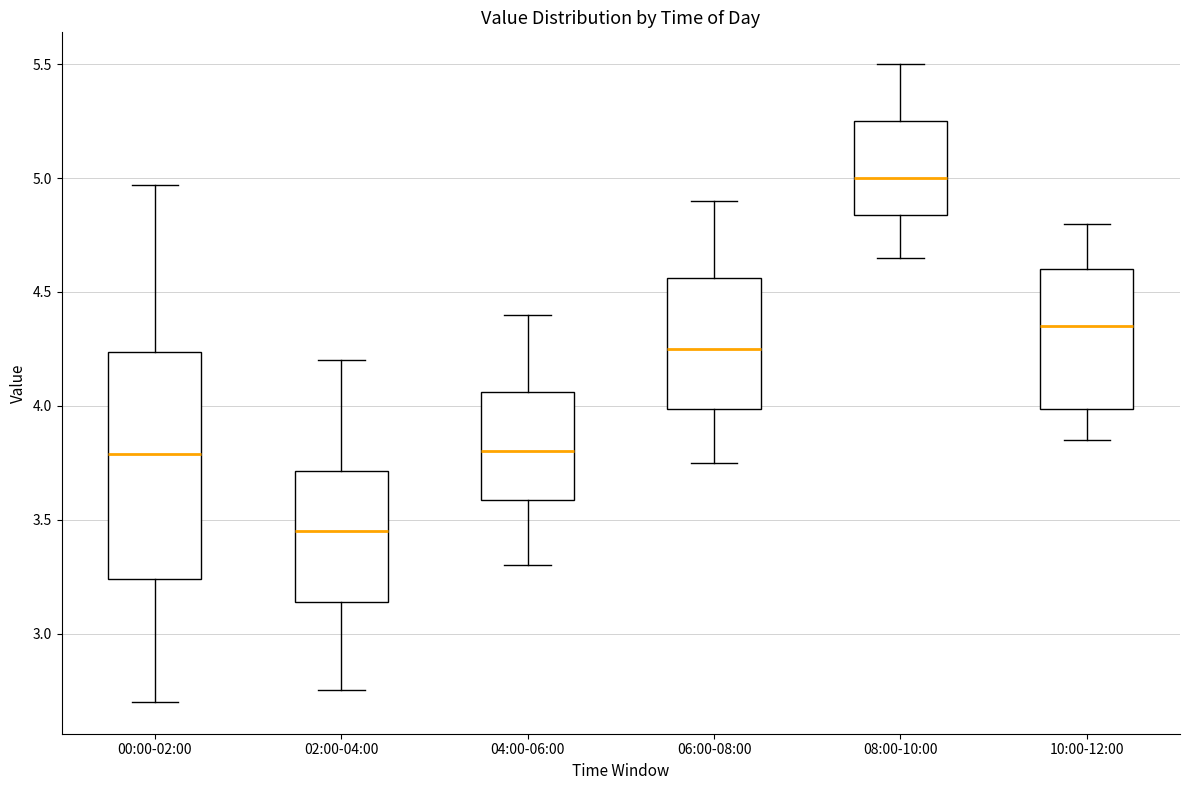

Reading left to right, read every box against the y-axis: the position of its median line, the range the box covers, and the ends of its whiskers. The values are not printed on the chart, so give them approximately, as read against the axis.

00:00-02:00: median 3.80, box 3.25 to 4.25, whiskers 2.70 to 4.95
02:00-04:00: median 3.45, box 3.15 to 3.70, whiskers 2.75 to 4.20
04:00-06:00: median 3.80, box 3.60 to 4.05, whiskers 3.30 to 4.40
06:00-08:00: median 4.25, box 4.00 to 4.55, whiskers 3.75 to 4.90
08:00-10:00: median 5.00, box 4.85 to 5.25, whiskers 4.65 to 5.50
10:00-12:00: median 4.35, box 4.00 to 4.60, whiskers 3.85 to 4.80